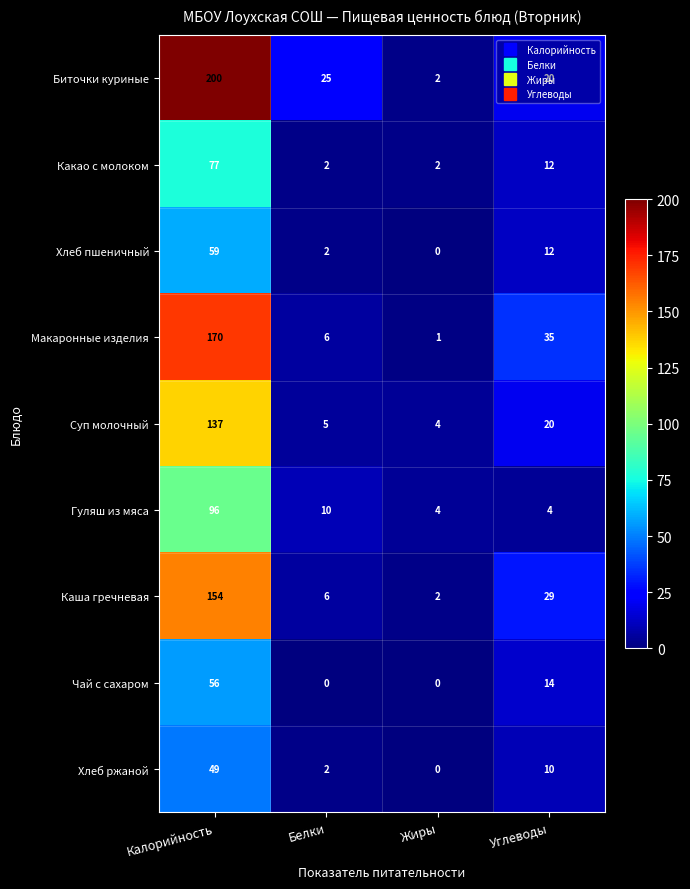

What is the sum of the Чай с сахаром values at Калорийность and Углеводы?

70